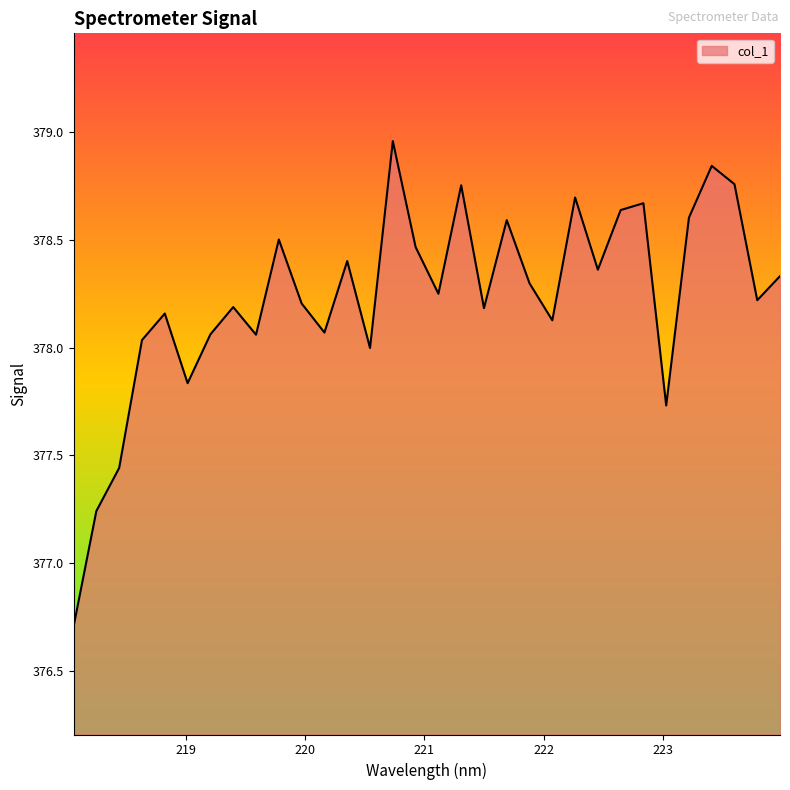

How many series are shown in this chart?

1